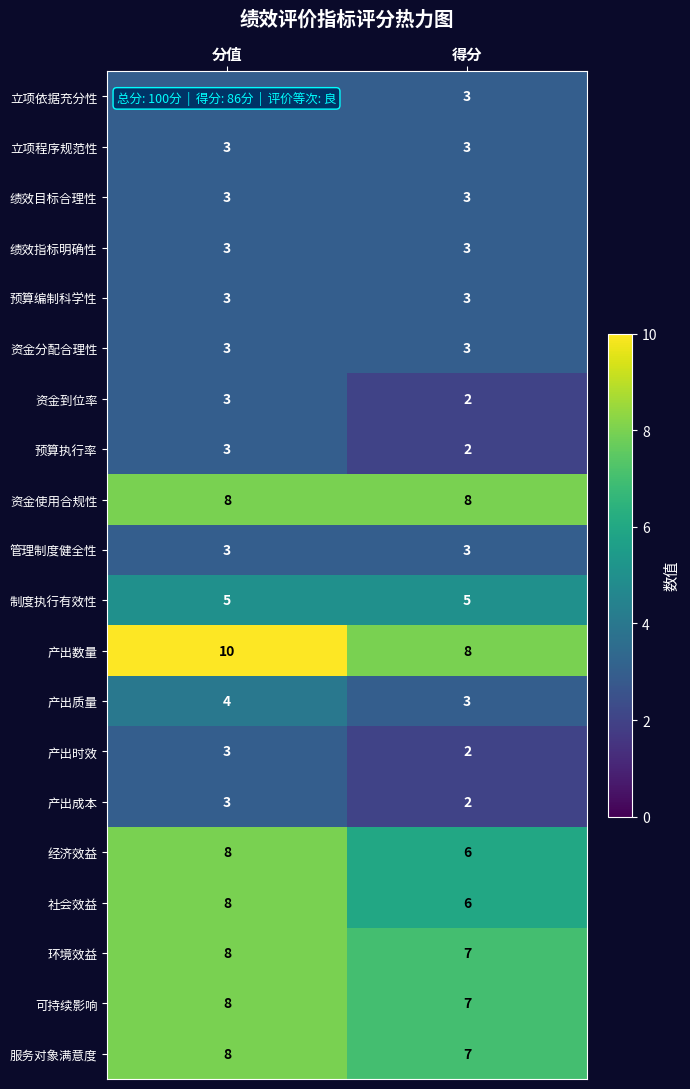

True or false: 绩效目标合理性 has a value of 4 at 得分.

False